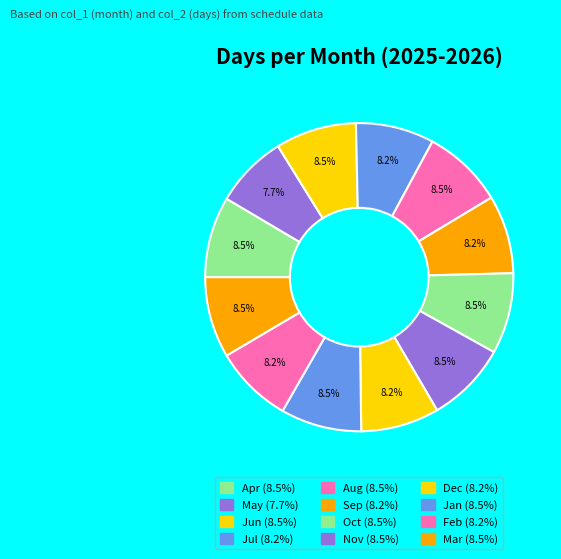

Is there any slice that represents more than half of the pie?

No